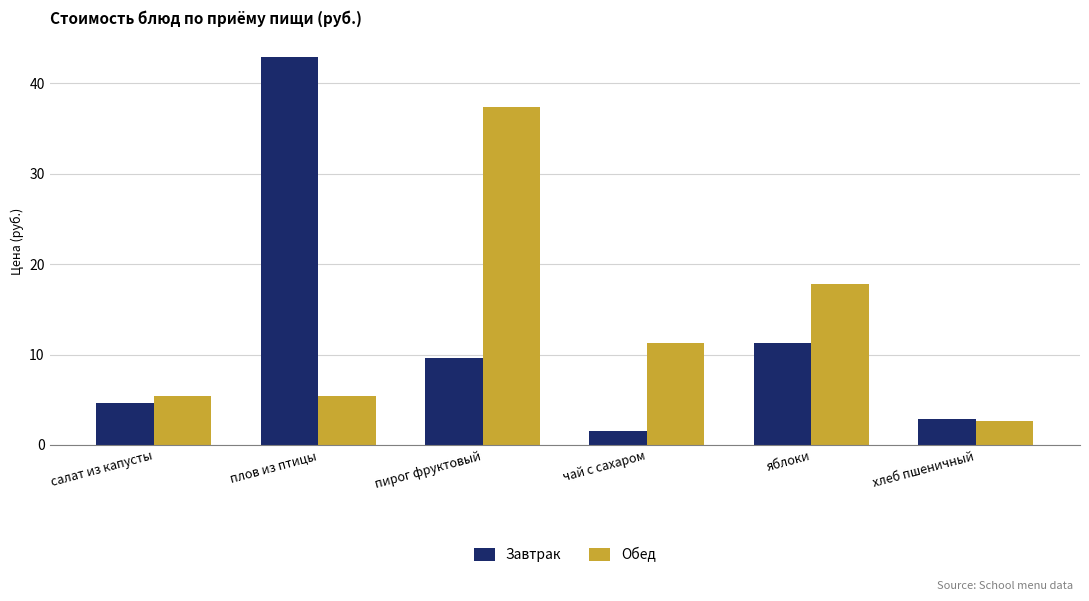

What is the average value of the Завтрак series?

12.2